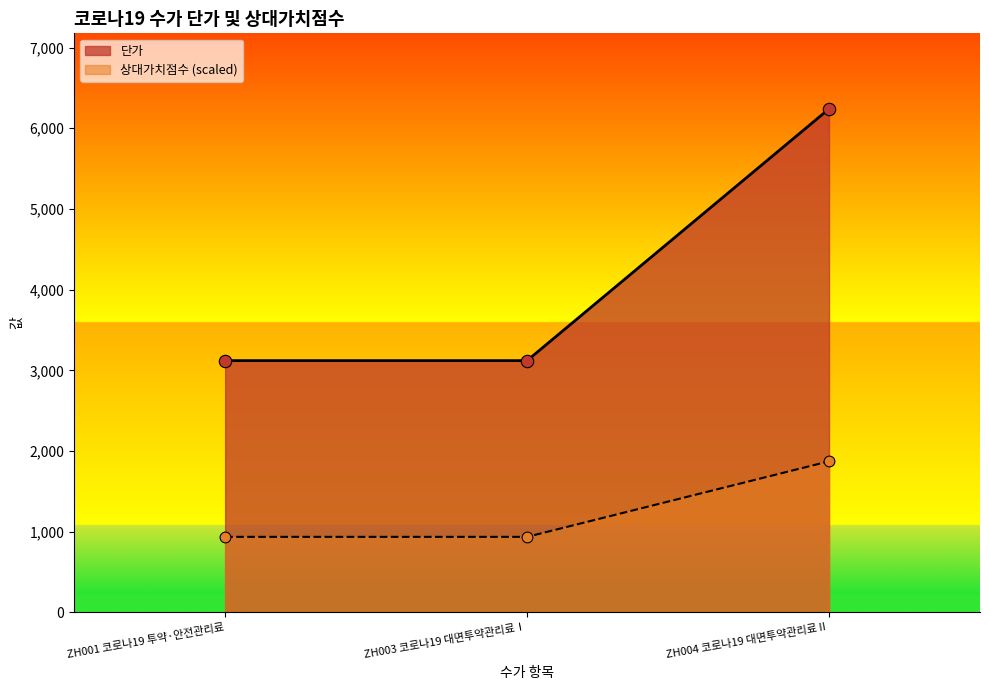

At which category is the sum across all series the highest?

ZH004 코로나19 대면투약관리료Ⅱ